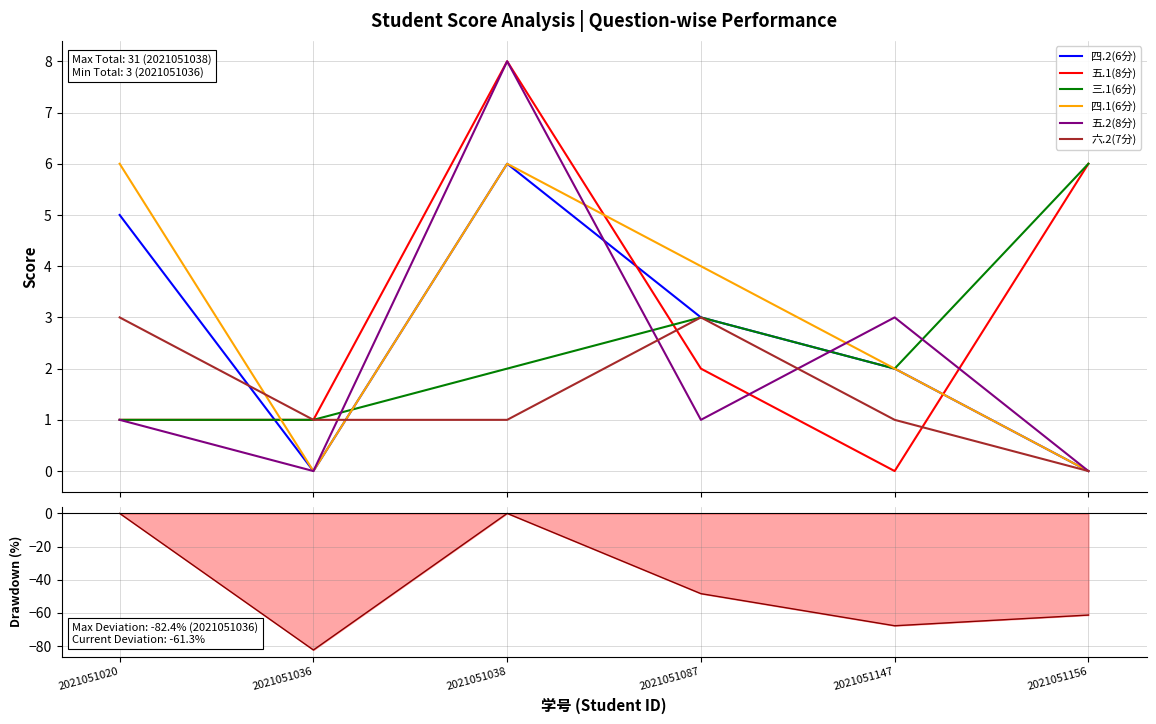

At which category is the sum across all series the highest?

2021051038